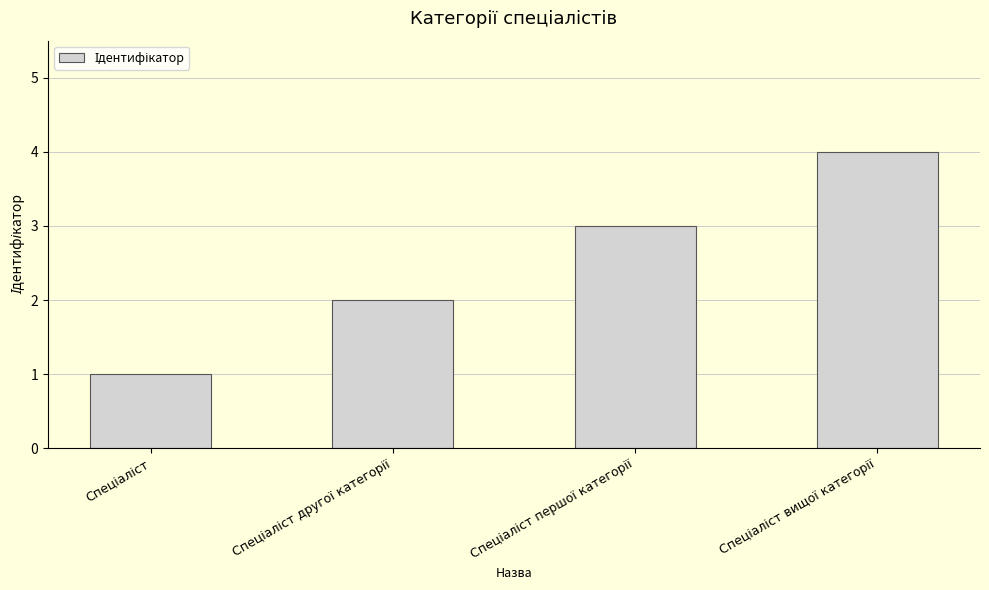

What is the greatest value displayed?

4